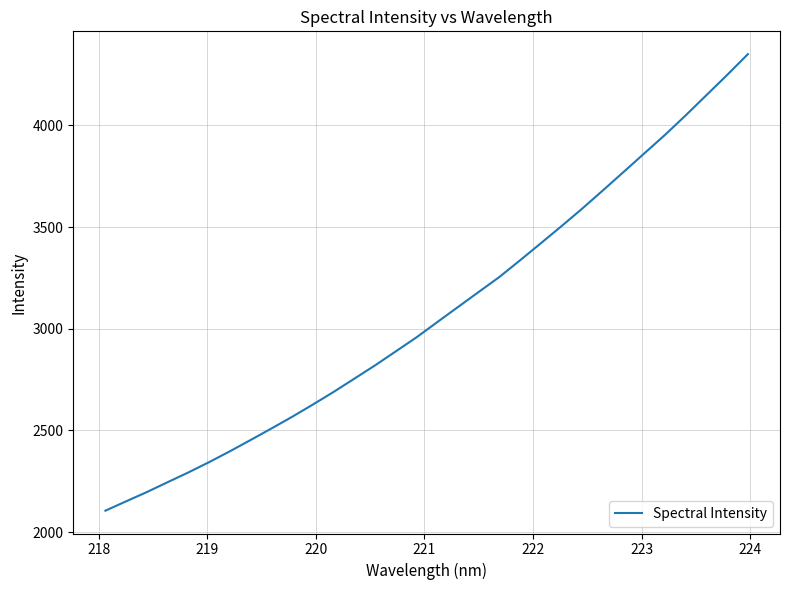

What is the average value?

3078.1